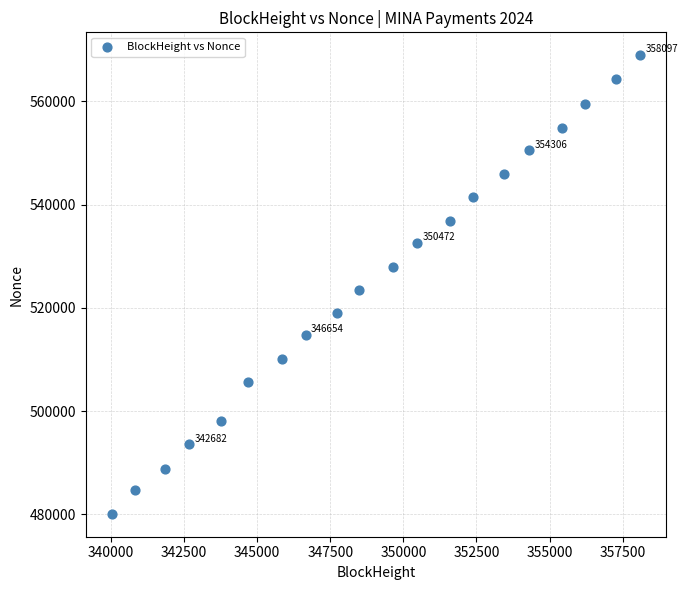

What is the range of X values (max minus min)?

18056